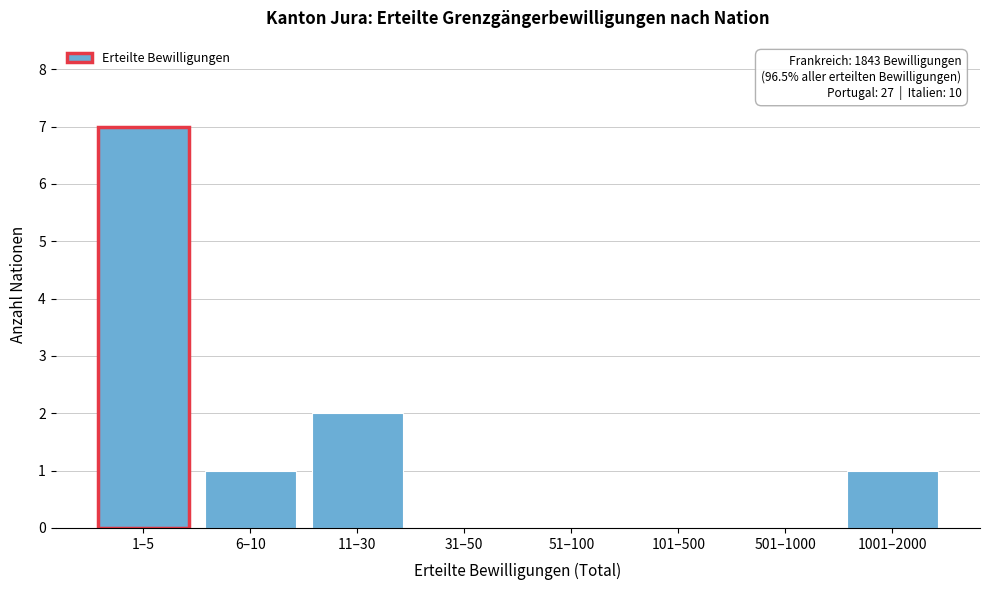

Reading right to left, transcribe all the data shown in this chart.

1001–2000=1	501–1000=0	101–500=0	51–100=0	31–50=0	11–30=2	6–10=1	1–5=7